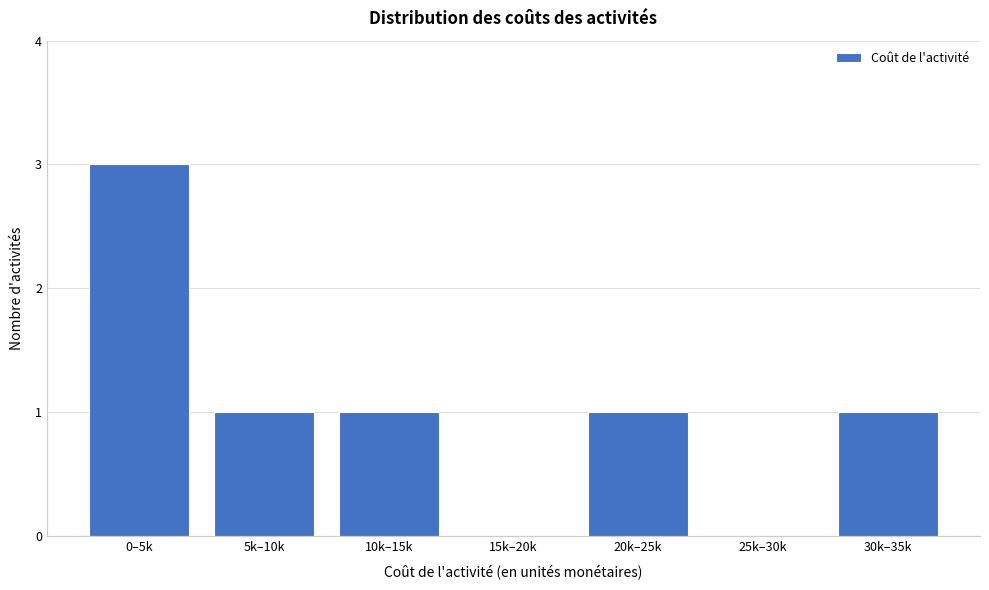

Reading left to right, list all the values displayed in this chart.

0–5k=3	5k–10k=1	10k–15k=1	15k–20k=0	20k–25k=1	25k–30k=0	30k–35k=1